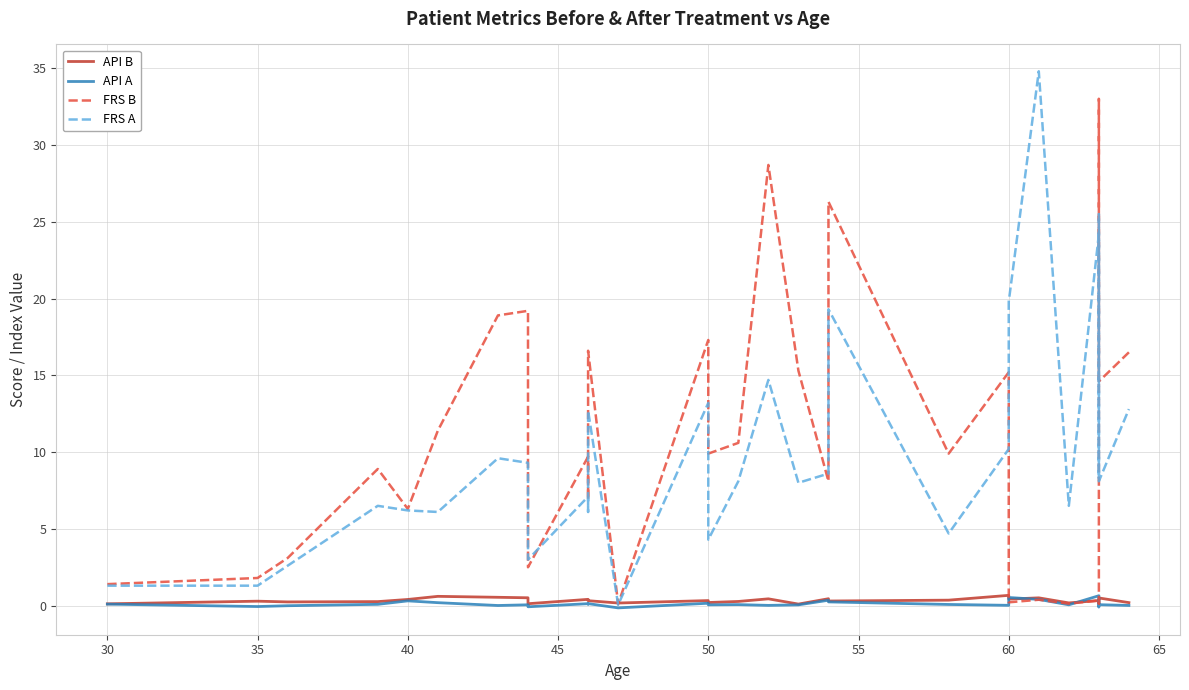

At how many categories does at least one series exceed 6?

25